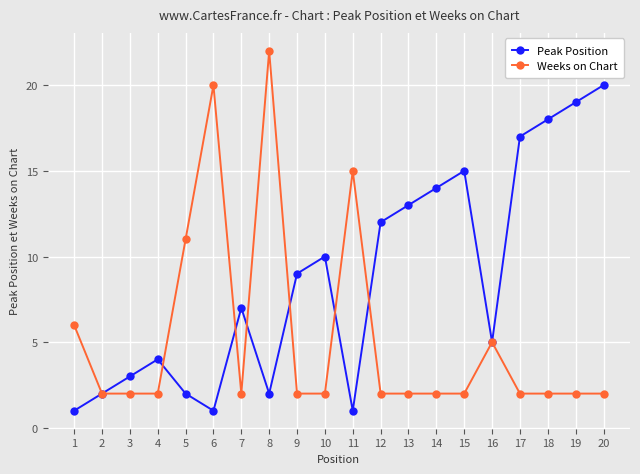

Is this an area chart (filled region under the line)?

No